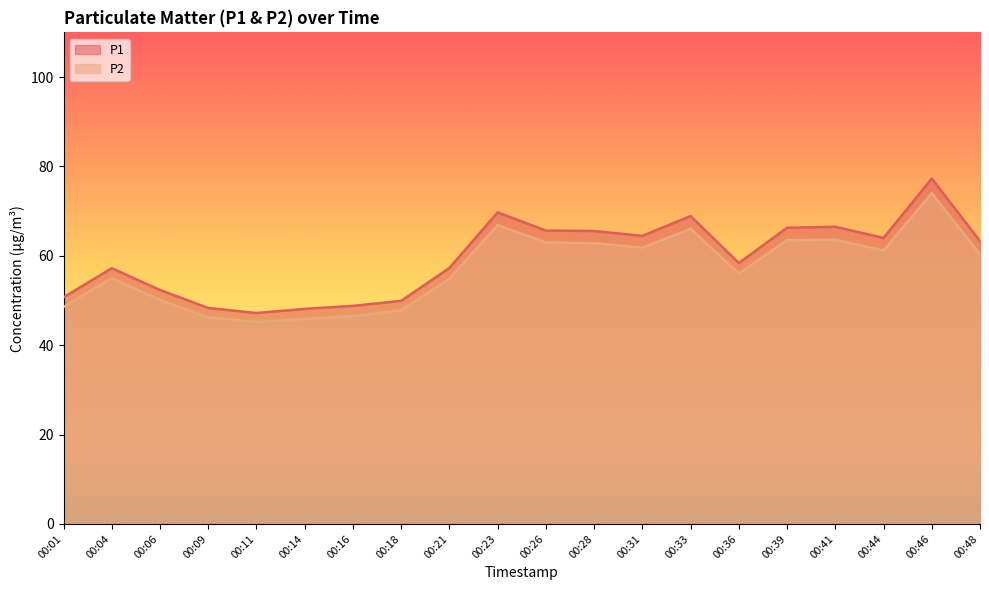

List the series in order of their overall mean, highest first.

P1, P2